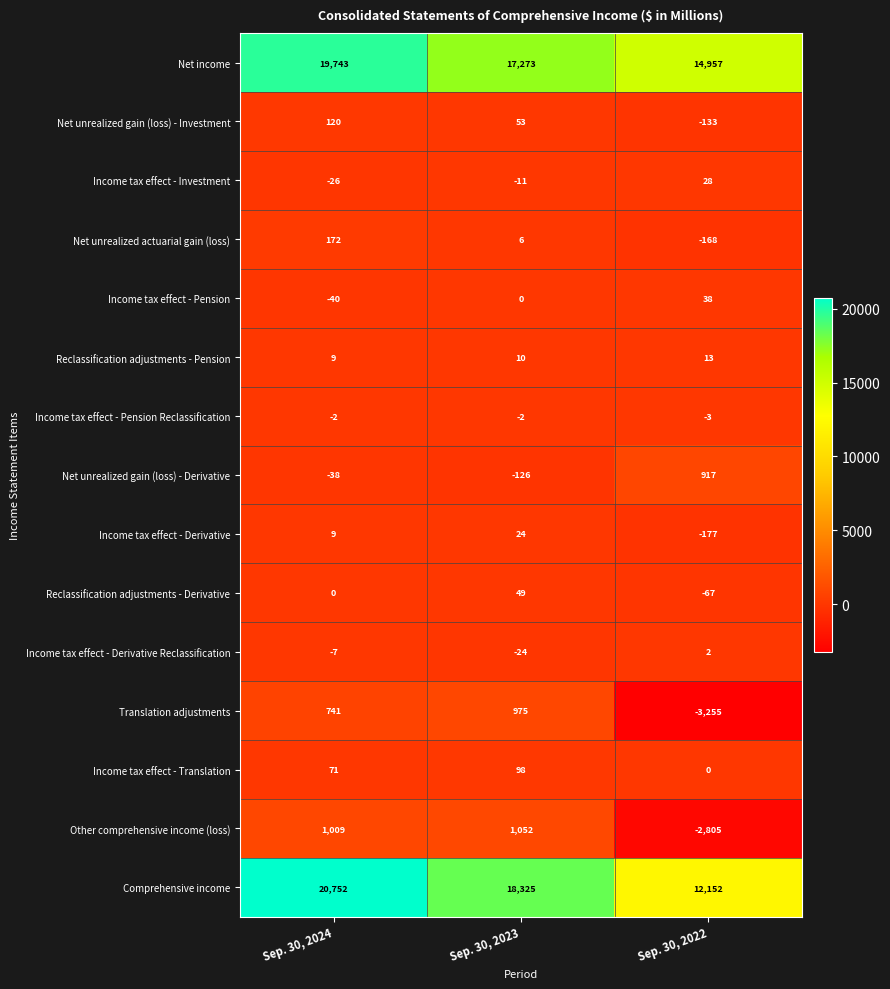

The Reclassification adjustments - Pension series shows 5 at Sep. 30, 2023. True or false?

False